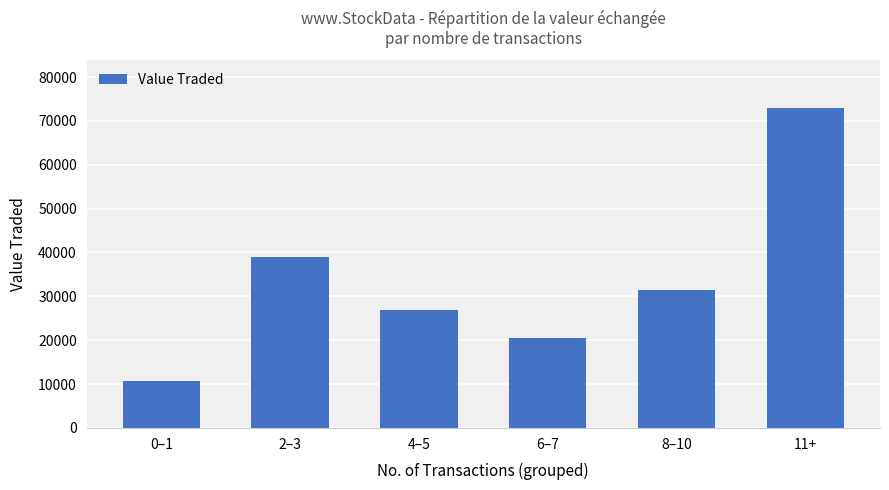

What is the difference between the values at 4–5 and 11+?

45911